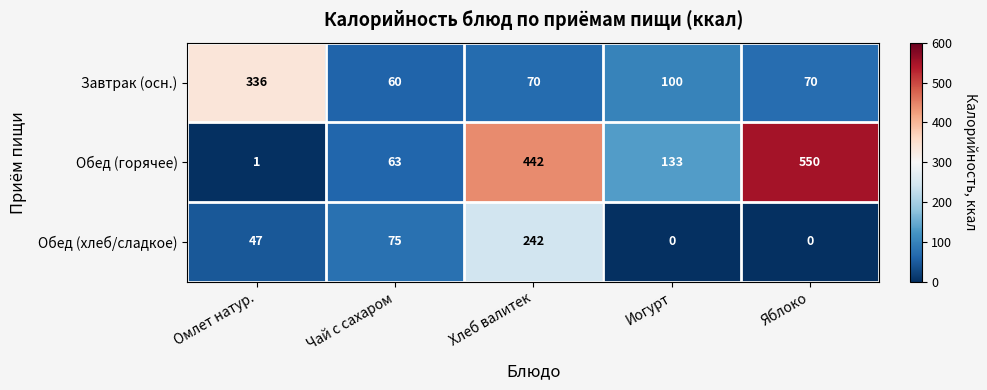

True or false: Обед (горячее) has a value of 550 at Яблоко.

True